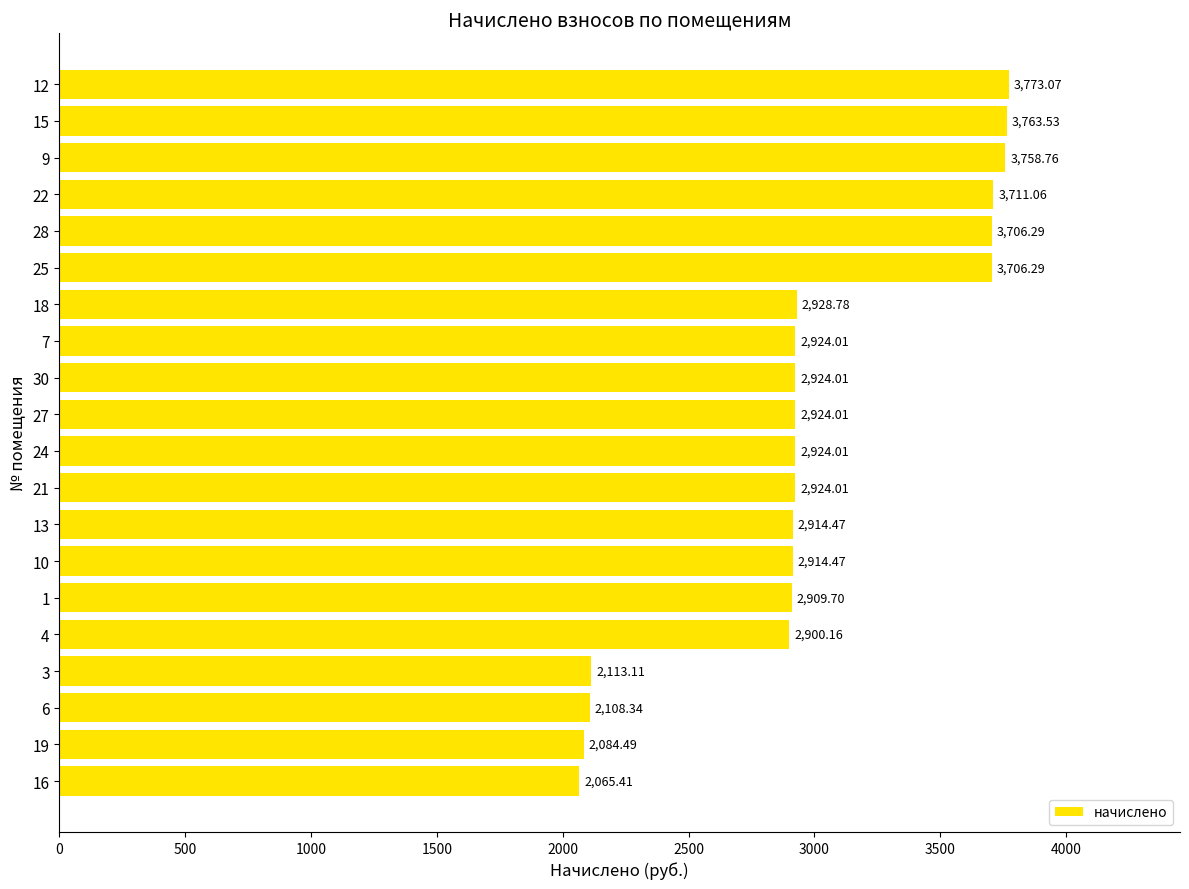

Are the bars horizontal?

Yes